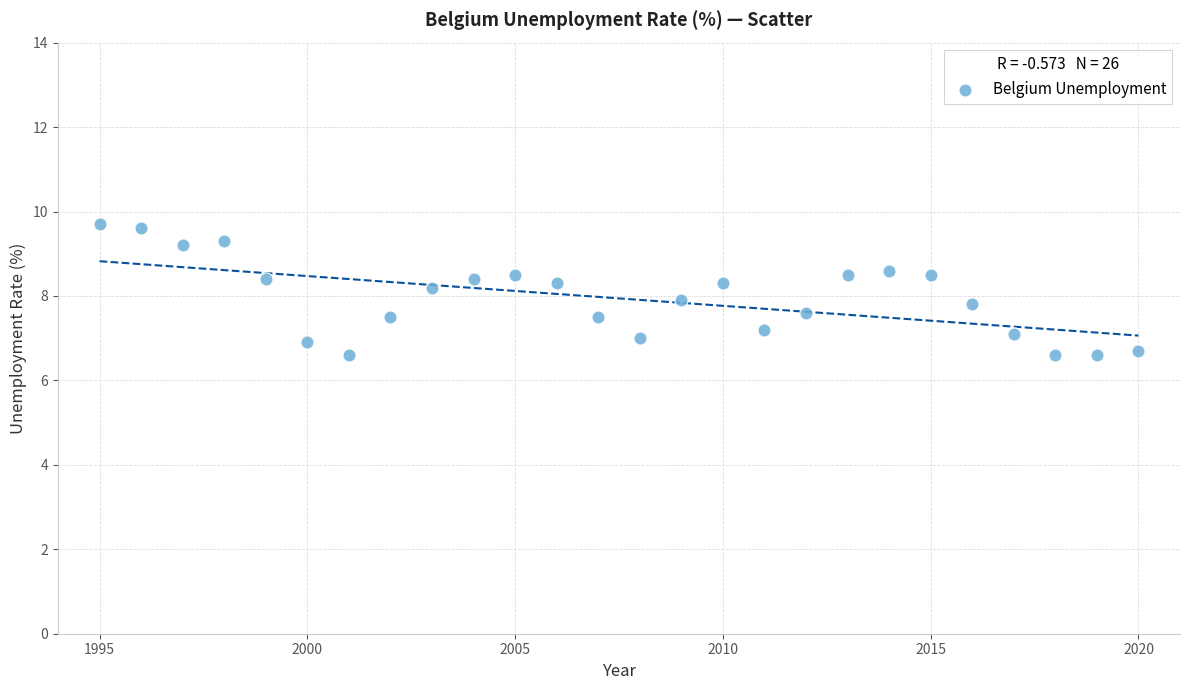

What is the range of X values (max minus min)?

25.0